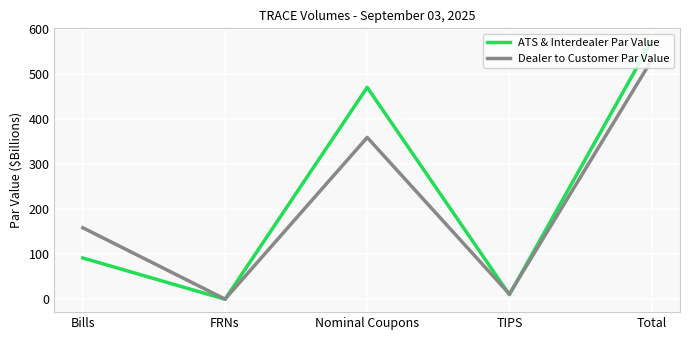

Read the ATS & Interdealer Par Value value at TIPS.

10.3